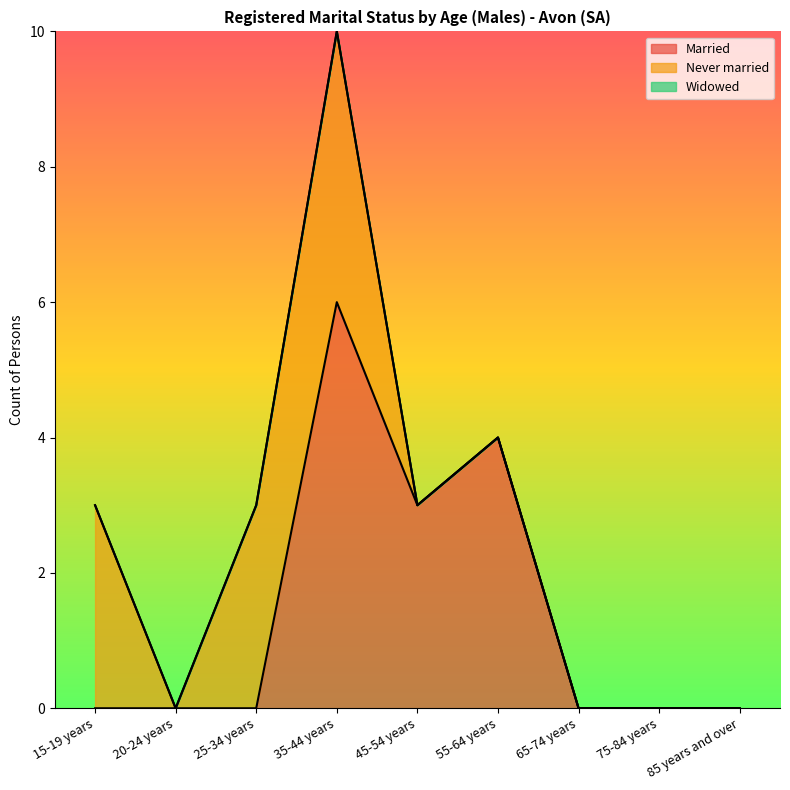

At which category is the sum across all series the highest?

35-44 years